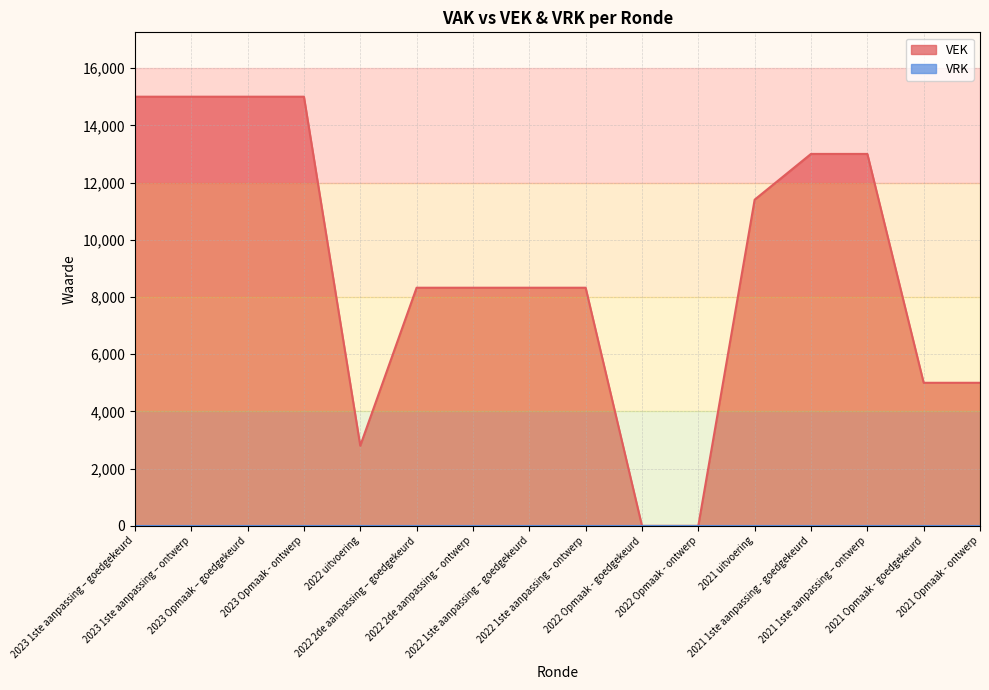

List the labels in order of value, smallest first.

2022 Opmaak - goedgekeurd, 2022 Opmaak - ontwerp, 2022 uitvoering, 2021 Opmaak - goedgekeurd, 2021 Opmaak - ontwerp, 2022 2de aanpassing – goedgekeurd, 2022 2de aanpassing – ontwerp, 2022 1ste aanpassing – goedgekeurd, 2022 1ste aanpassing – ontwerp, 2021 uitvoering, 2021 1ste aanpassing - goedgekeurd, 2021 1ste aanpassing – ontwerp, 2023 1ste aanpassing – goedgekeurd, 2023 1ste aanpassing – ontwerp, 2023 Opmaak – goedgekeurd, 2023 Opmaak - ontwerp